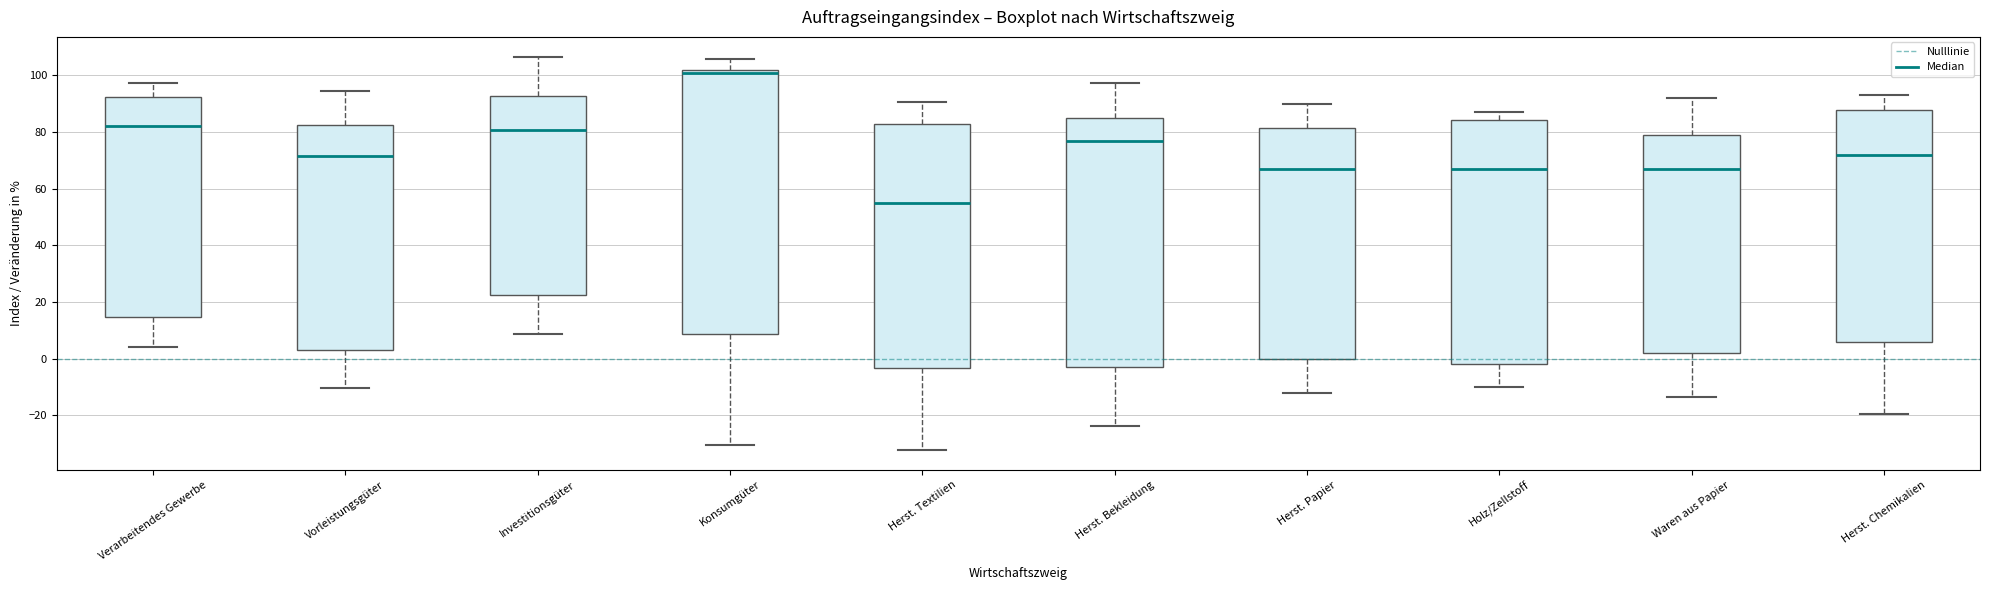

Comparing the boxes themselves (not the whiskers), which one is the tallest?

Konsumgüter